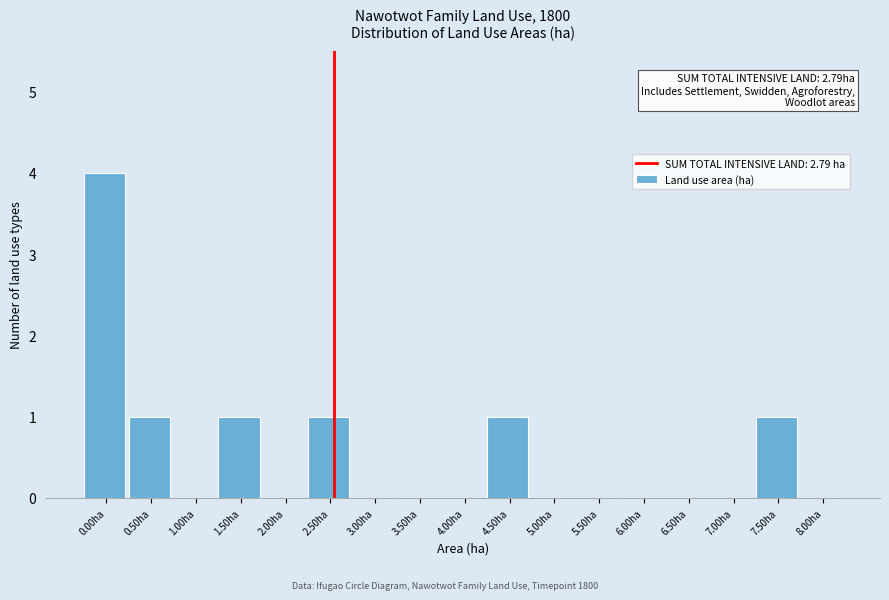

Reading left to right, transcribe all the data shown in this chart.

0.00ha=4	0.50ha=1	1.00ha=0	1.50ha=1	2.00ha=0	2.50ha=1	3.00ha=0	3.50ha=0	4.00ha=0	4.50ha=1	5.00ha=0	5.50ha=0	6.00ha=0	6.50ha=0	7.00ha=0	7.50ha=1	8.00ha=0